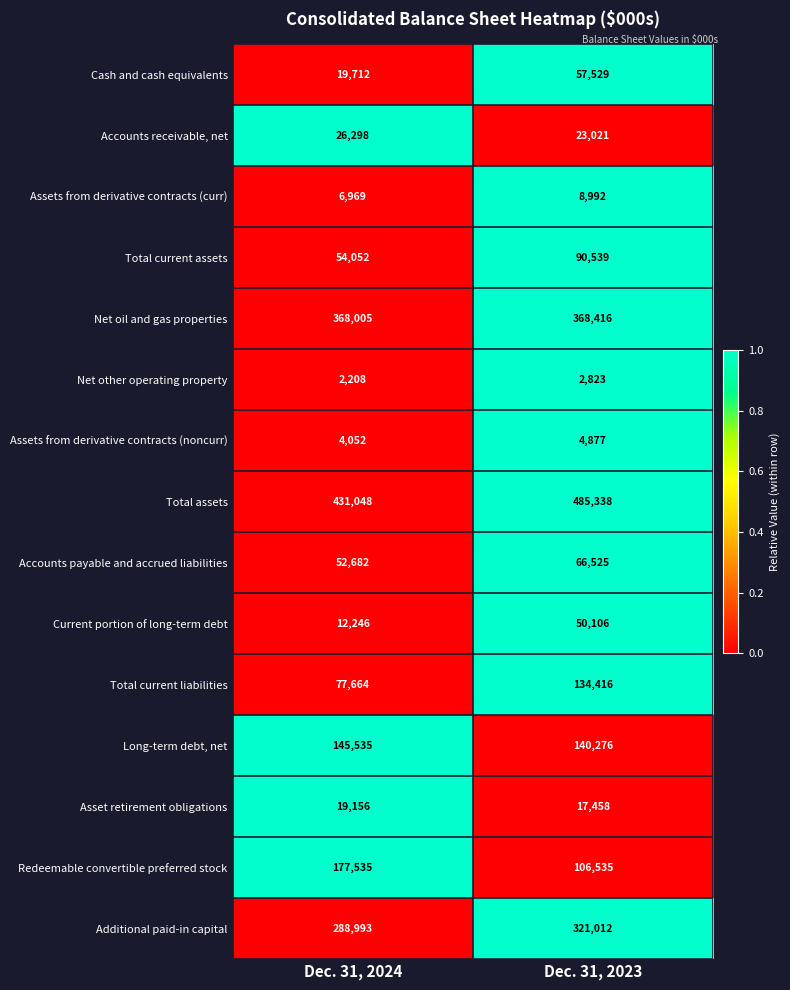

The Net other operating property series shows 2823 at Dec. 31, 2023. True or false?

True